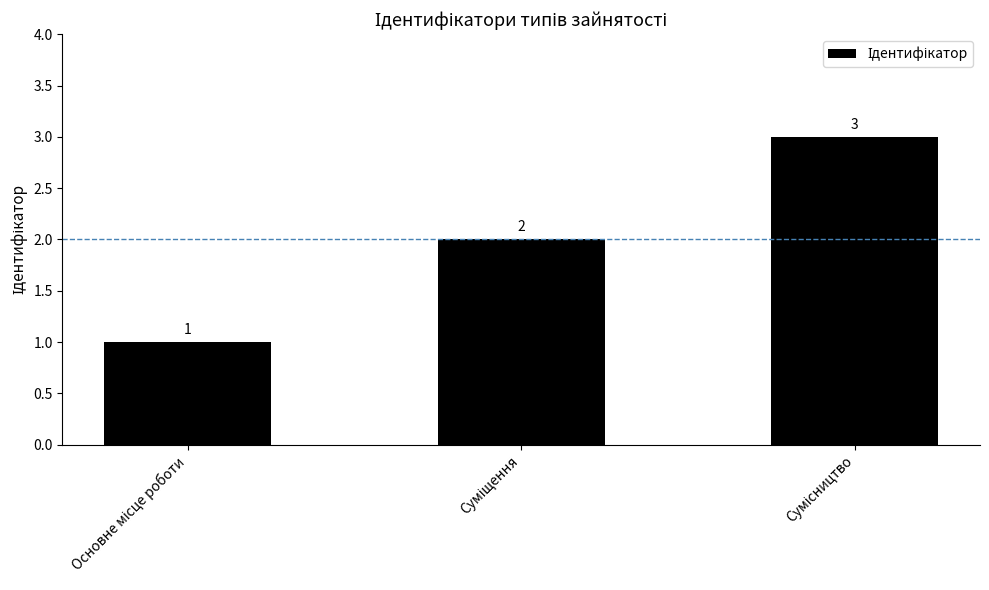

What is the maximum value shown in the chart?

3